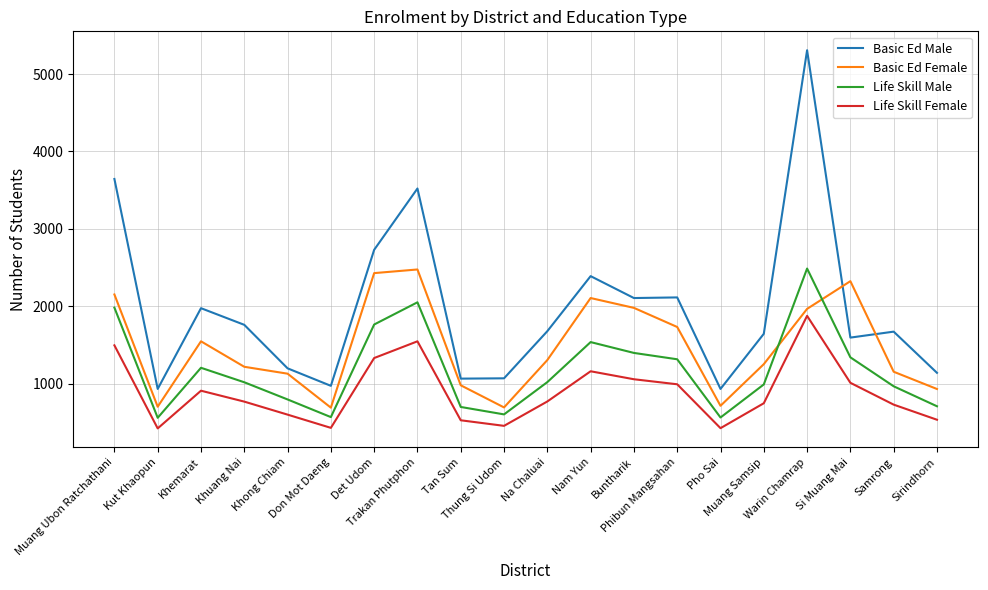

True or false: Life Skill Male and Life Skill Female intersect in this chart.

False